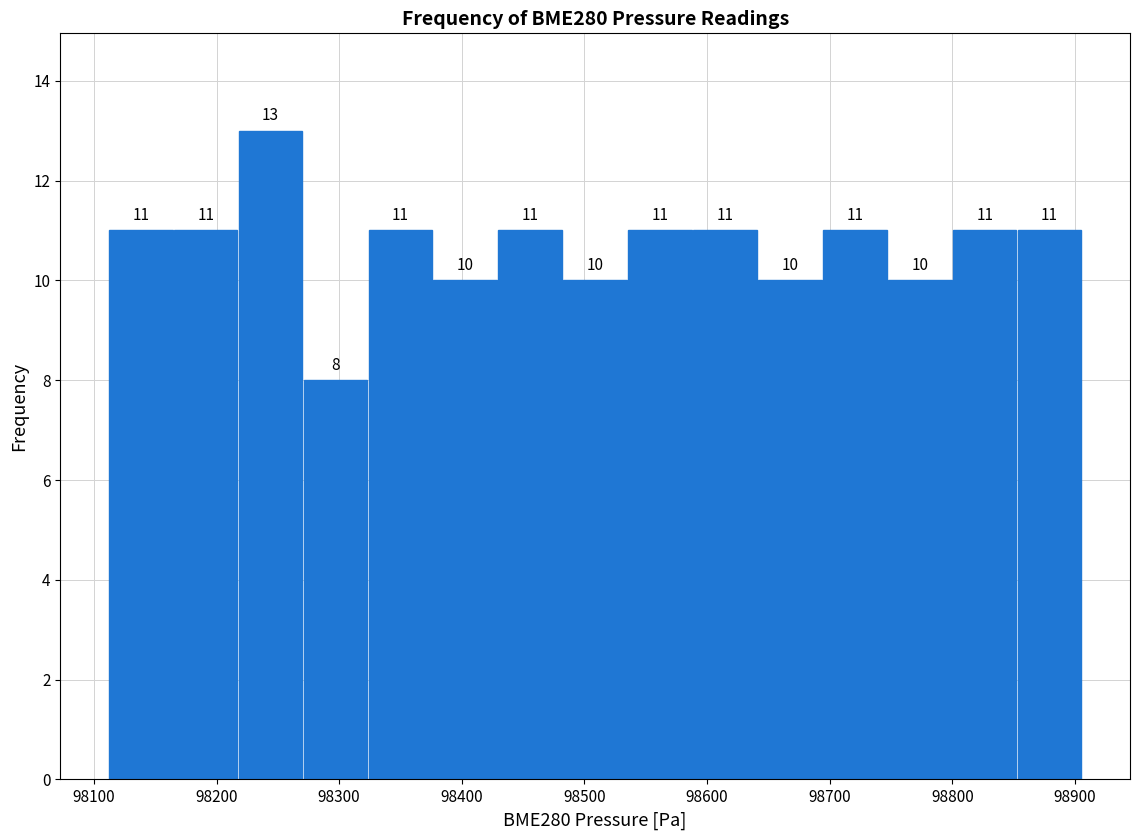

Reading left to right, list every bar in this chart as the range it spans on the x-axis followed by its height. The bar edges are not printed on the chart, so give them approximately, as read against the axis.

98110 to 98160: 11
98160 to 98220: 11
98220 to 98270: 13
98270 to 98320: 8
98320 to 98380: 11
98380 to 98430: 10
98430 to 98480: 11
98480 to 98540: 10
98540 to 98590: 11
98590 to 98640: 11
98640 to 98690: 10
98690 to 98750: 11
98750 to 98800: 10
98800 to 98850: 11
98850 to 98910: 11